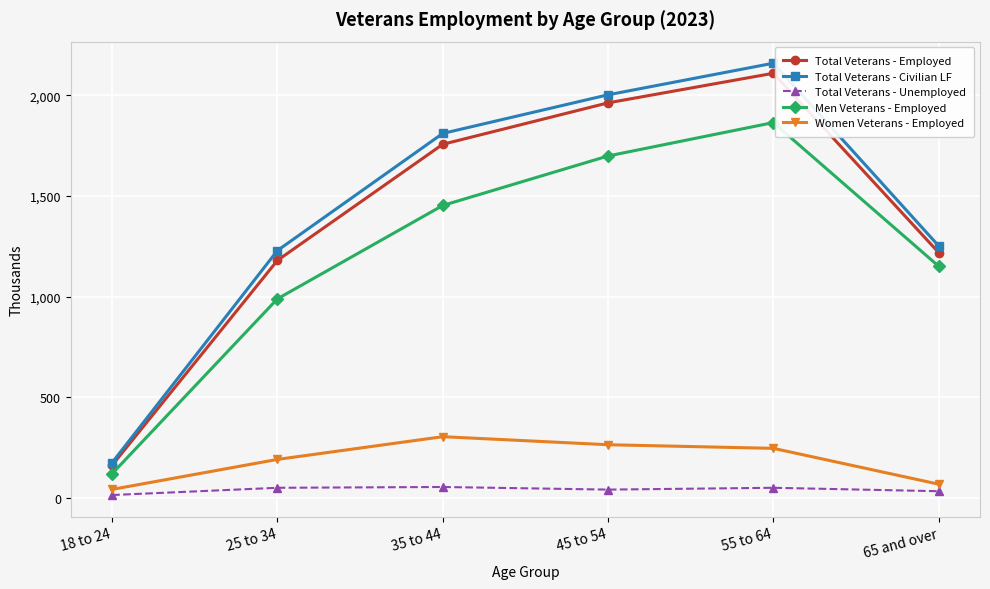

True or false: Total Veterans - Civilian LF and Men Veterans - Employed cross at least once.

False